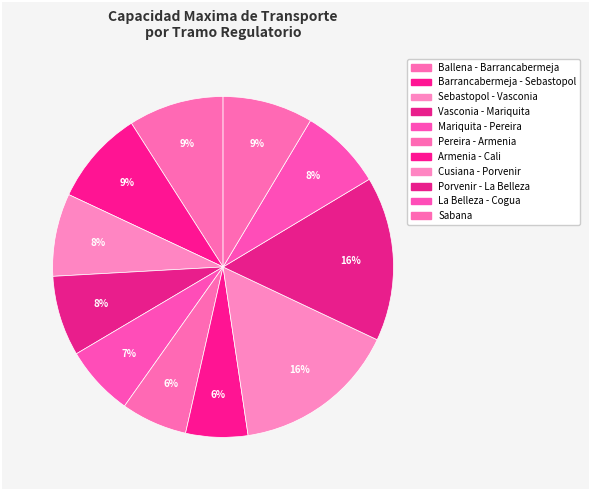

How many slices are in this pie chart?

11